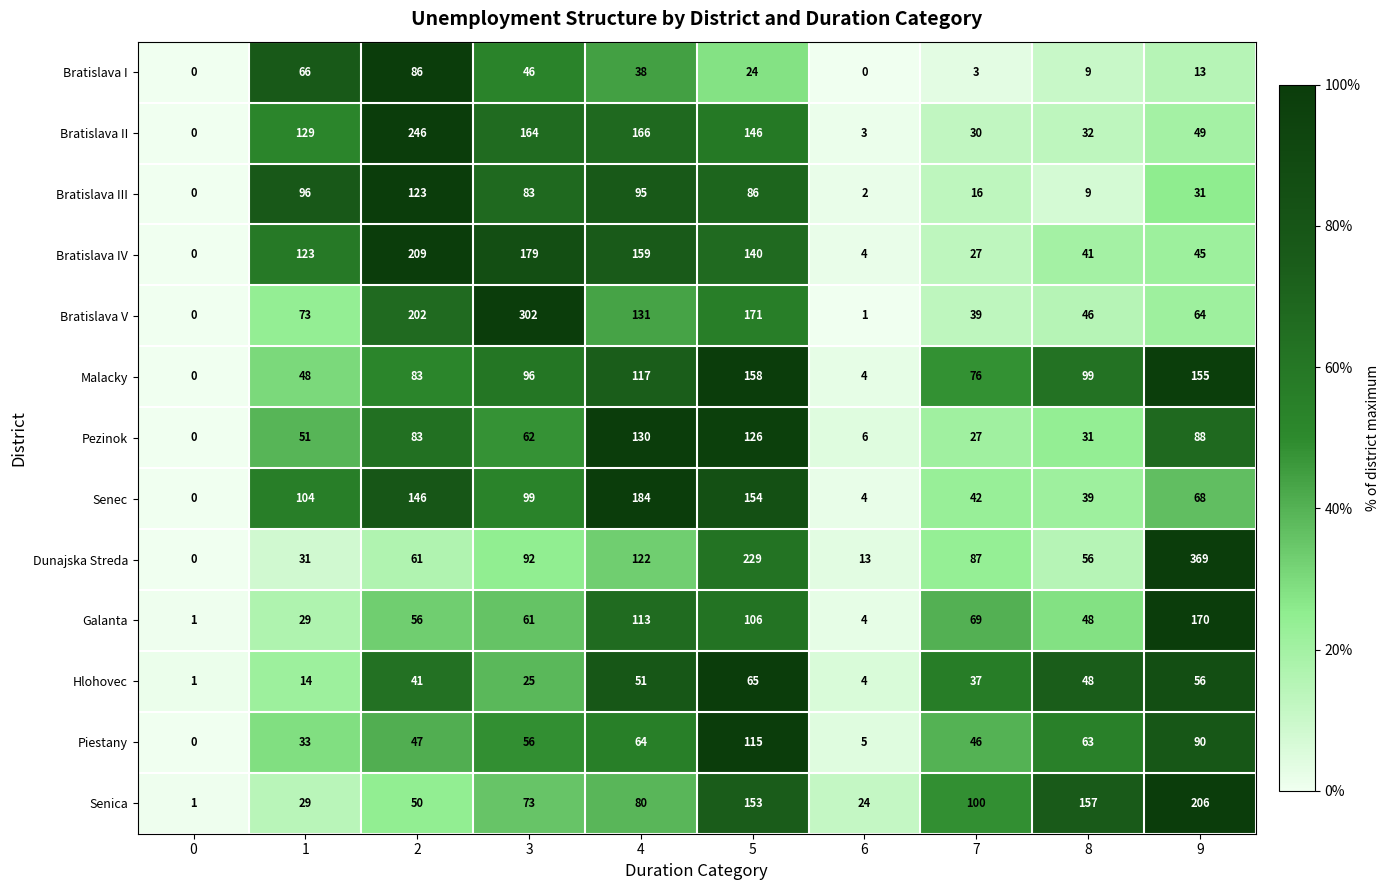

What is the sum of all Galanta values?

657